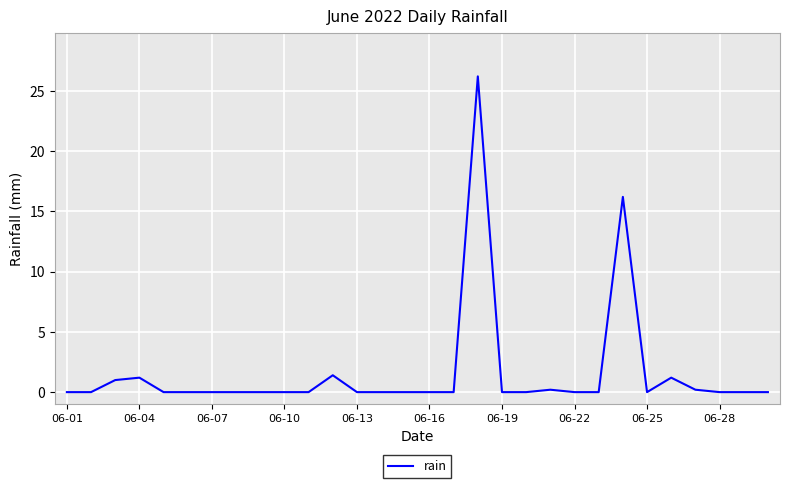

What is the maximum value shown in the chart?

26.2